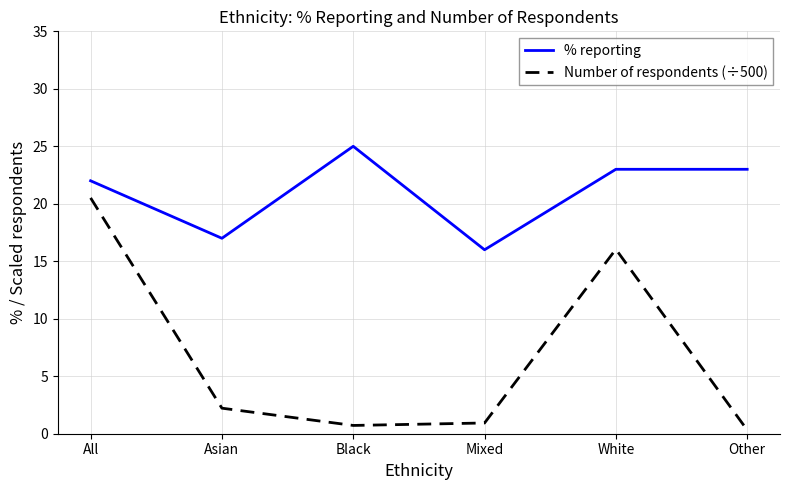

What is the lowest value of the Number of respondents (÷500) series?

0.3